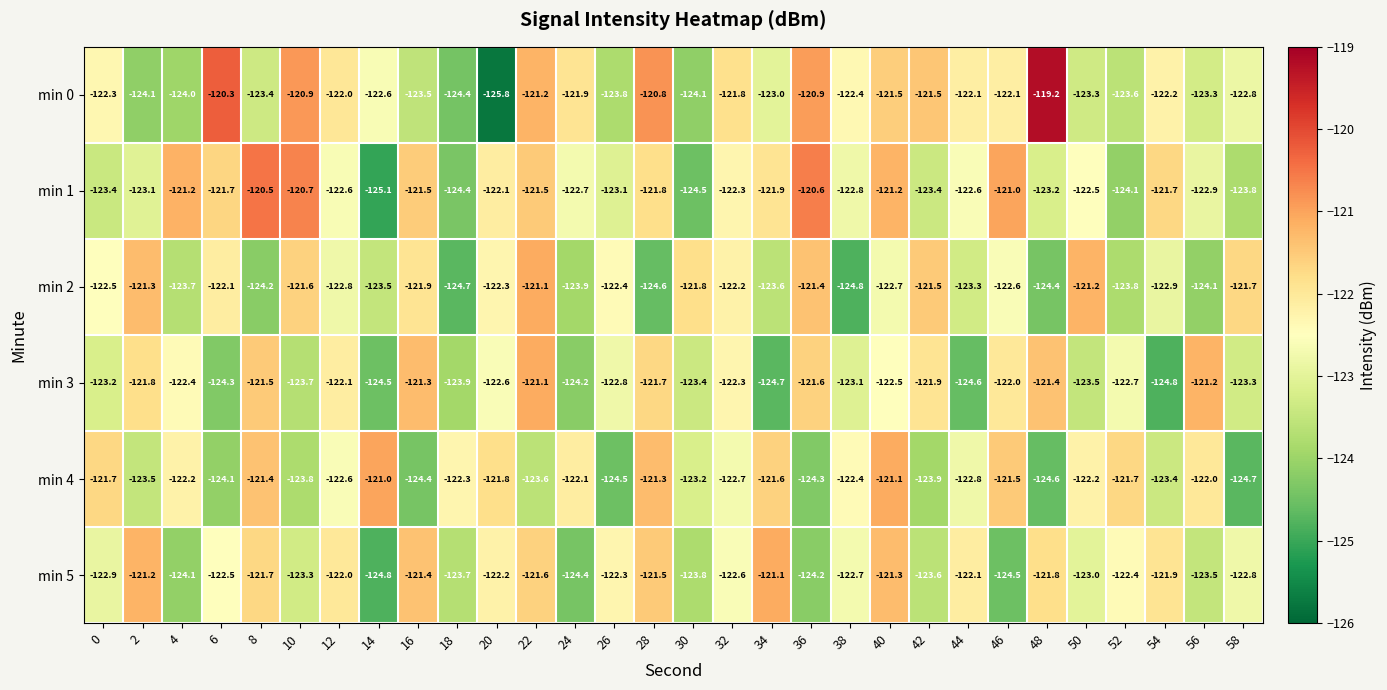

At how many categories does at least one series exceed -125?

30